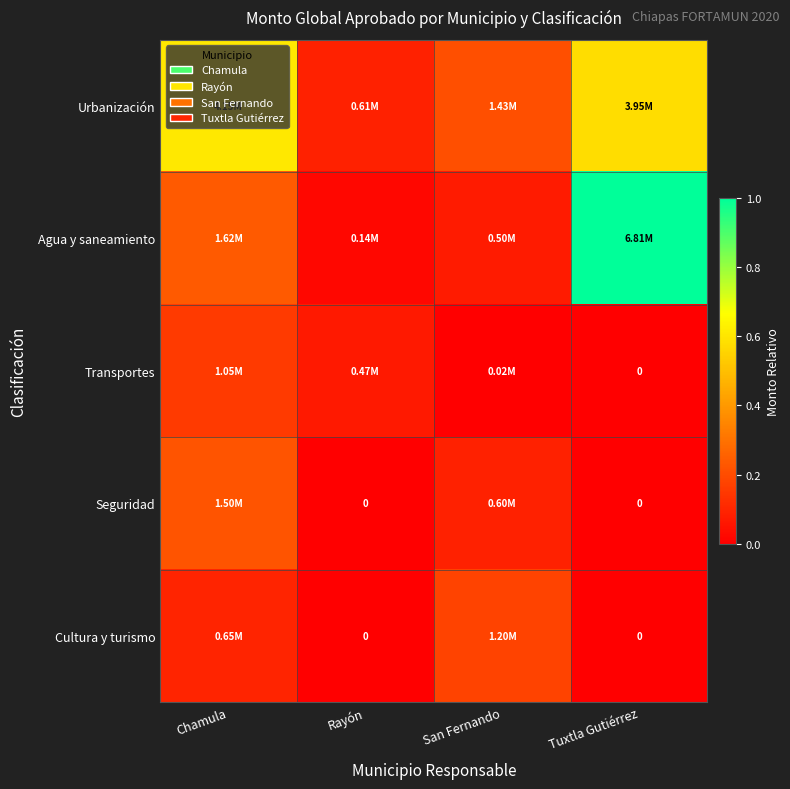

Rank the series at Rayón from highest to lowest value.

Urbanización, Transportes, Agua y saneamiento, Seguridad, Cultura y turismo